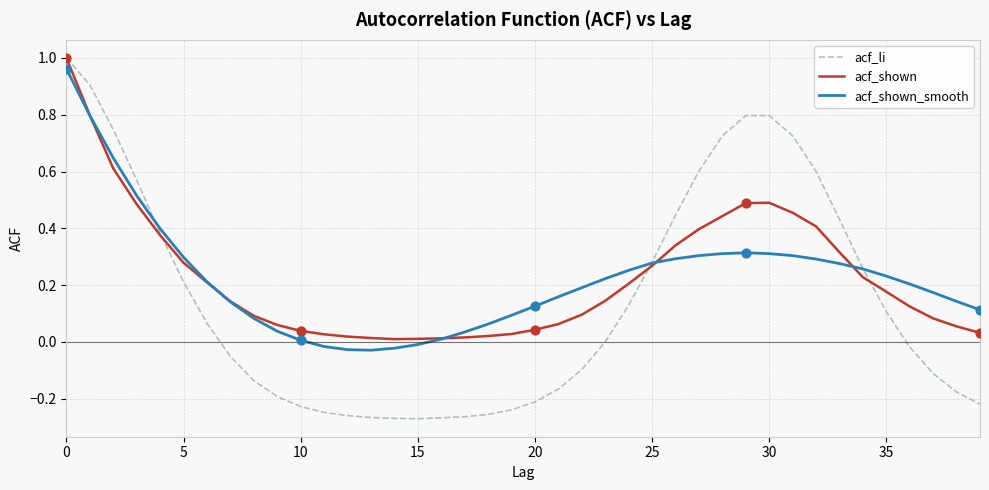

At how many categories does at least one series exceed 0?

40